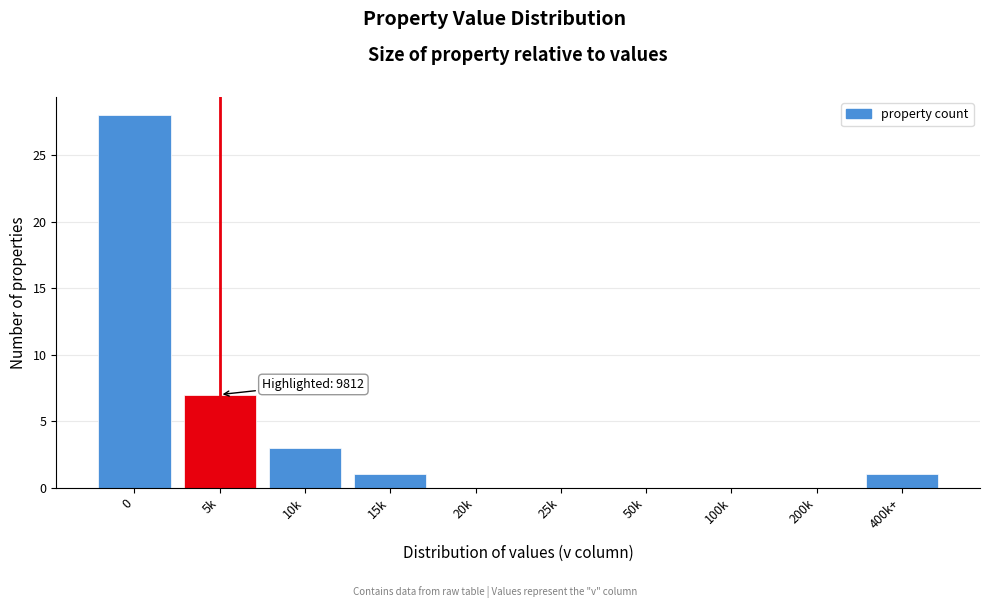

Reading right to left, transcribe all the data shown in this chart.

400k+=1	200k=0	100k=0	50k=0	25k=0	20k=0	15k=1	10k=3	5k=7	0=28